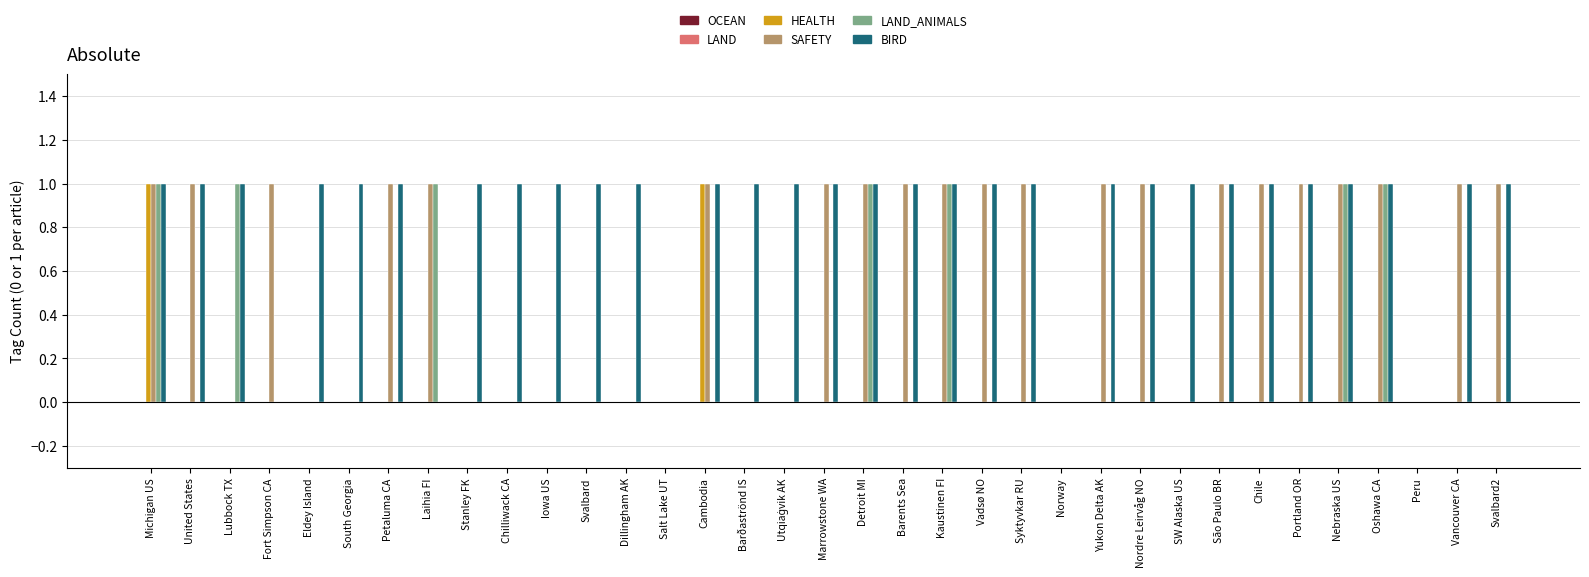

How many distinct data groups are displayed?

4